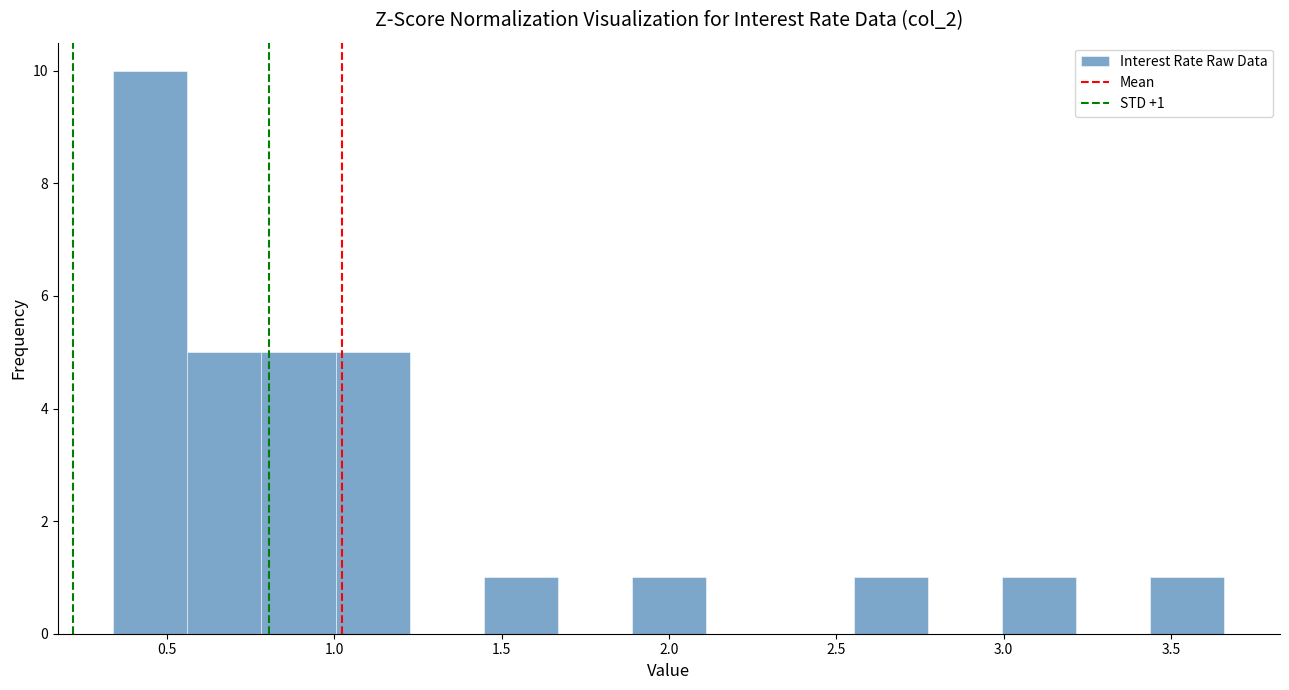

Which range on the x-axis has the tallest bar?

0.35 to 0.55